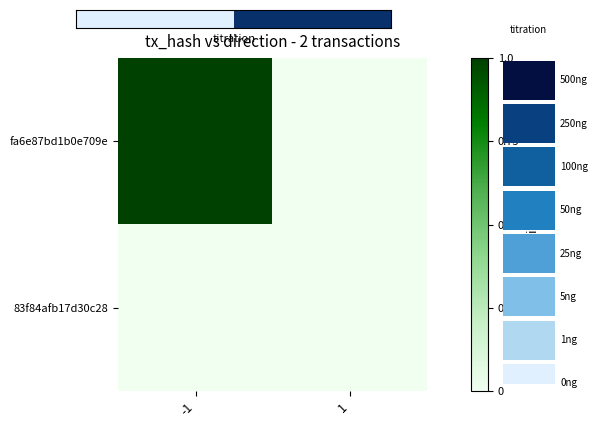

What is the greatest value displayed?

1